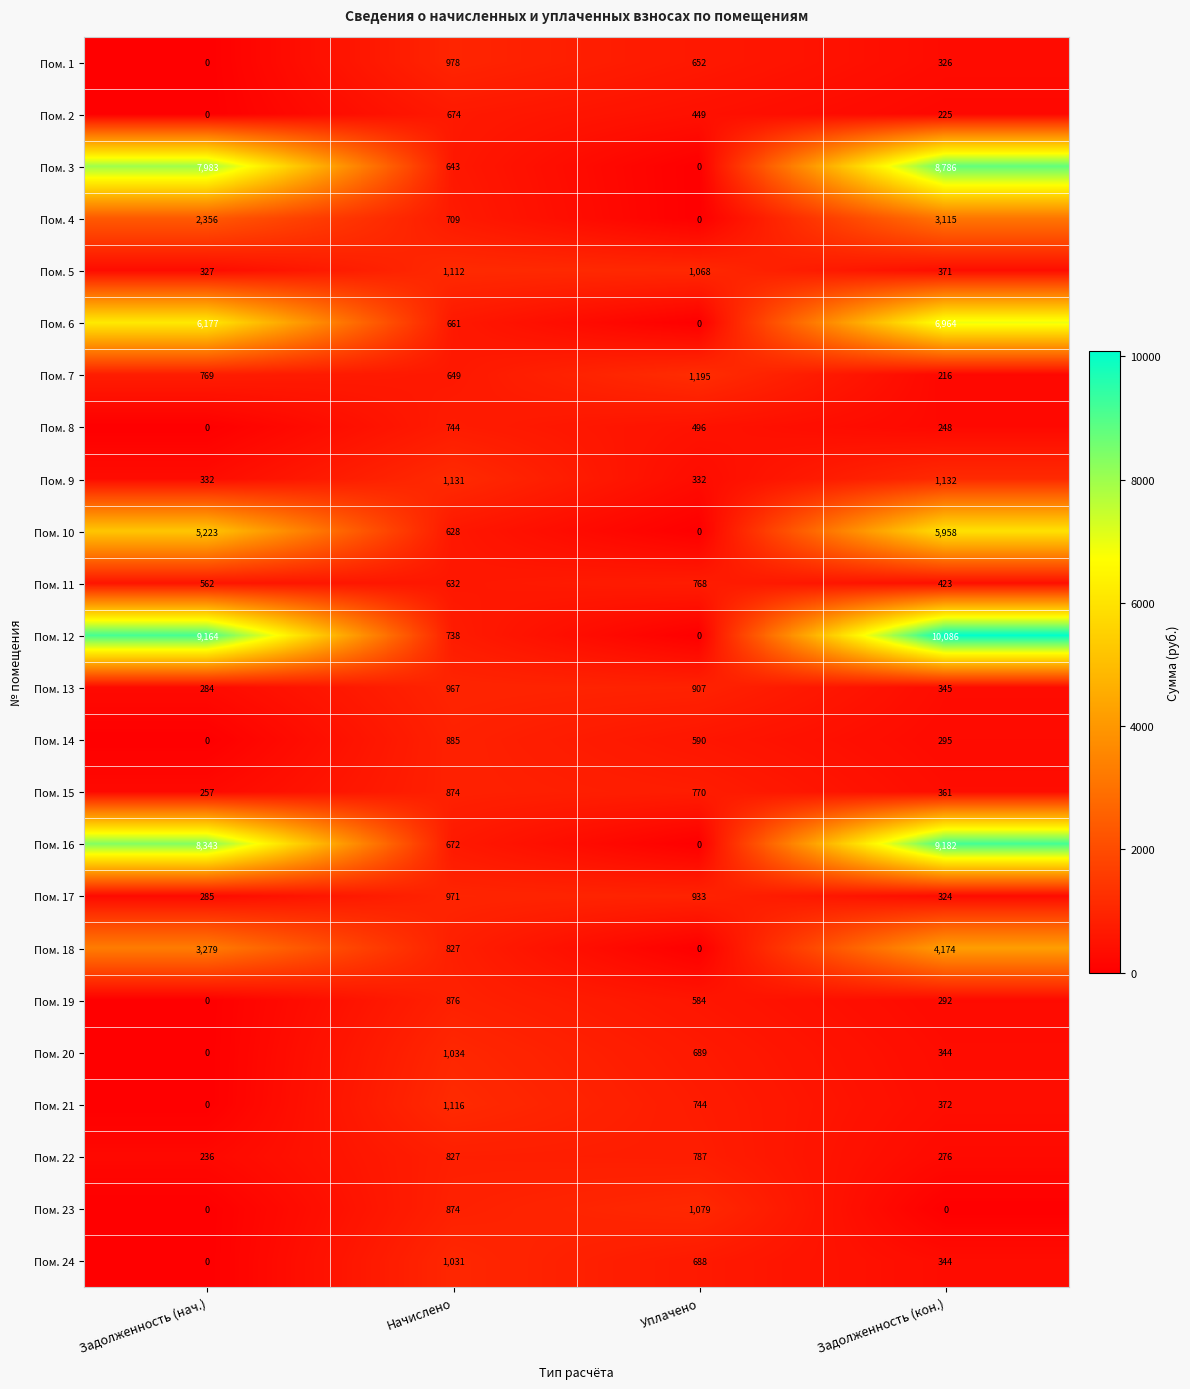

How many series are shown in this chart?

24